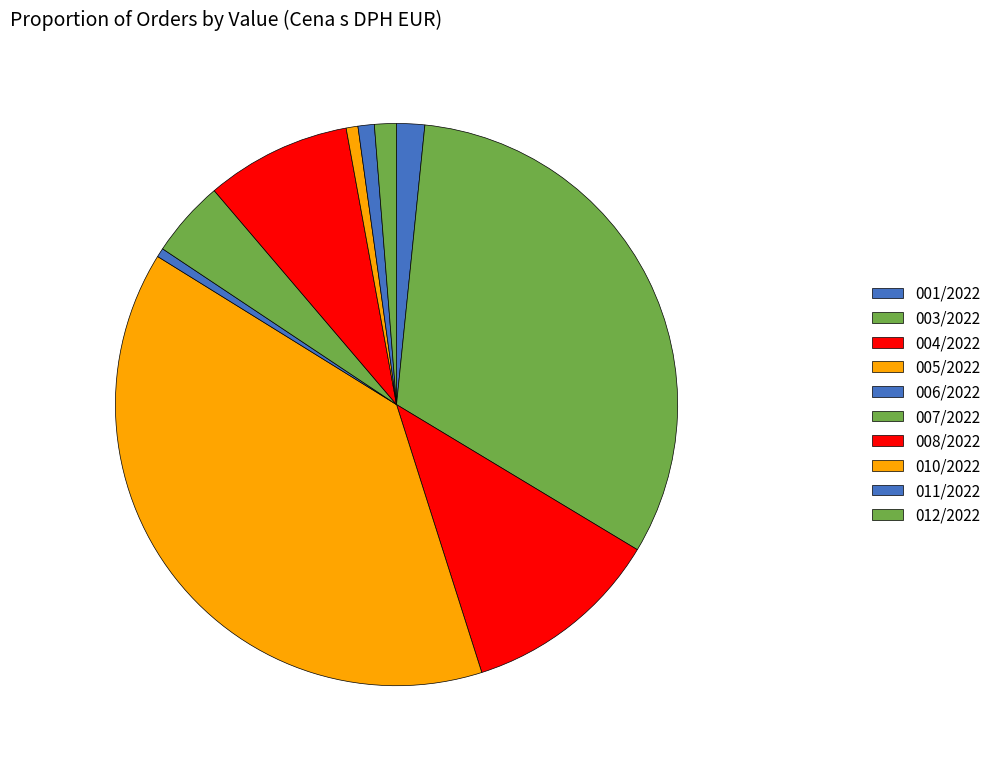

Does 007/2022 account for over 50% of the chart?

No